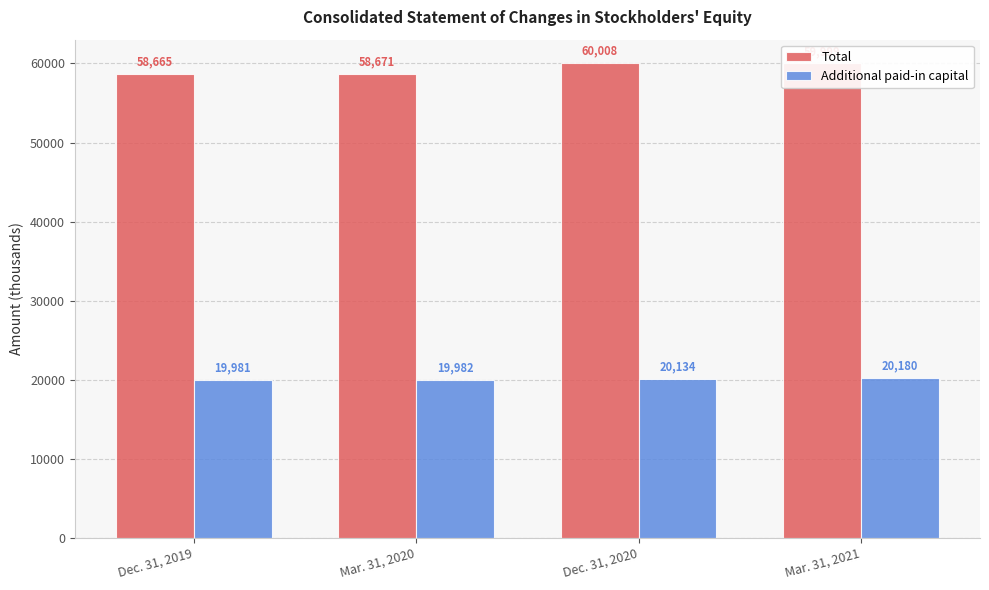

What are all the series names shown in the legend?

Total, Additional paid-in capital